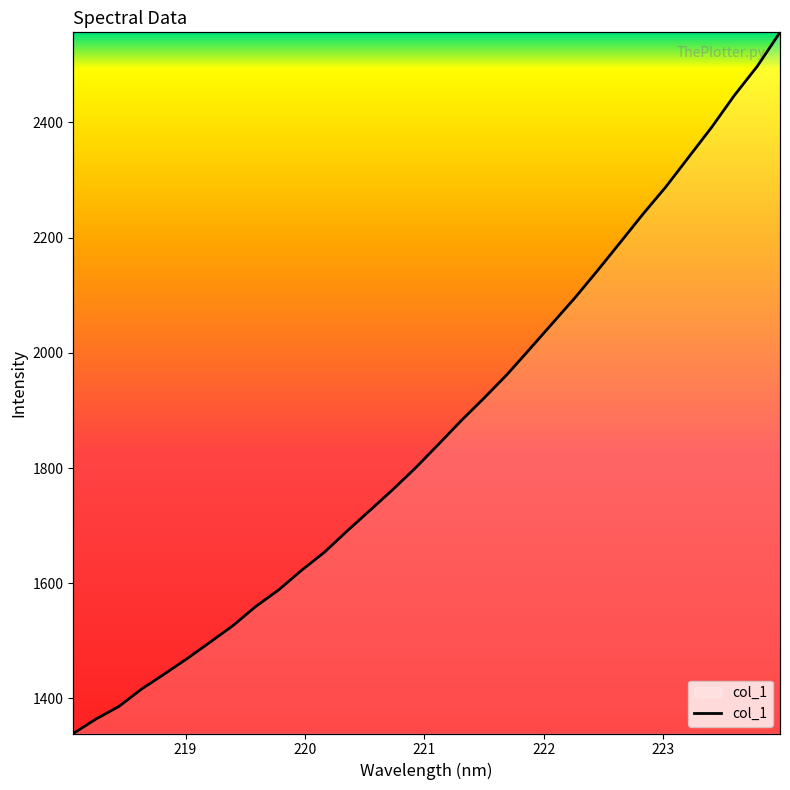

How many categories are shown in the chart?

32